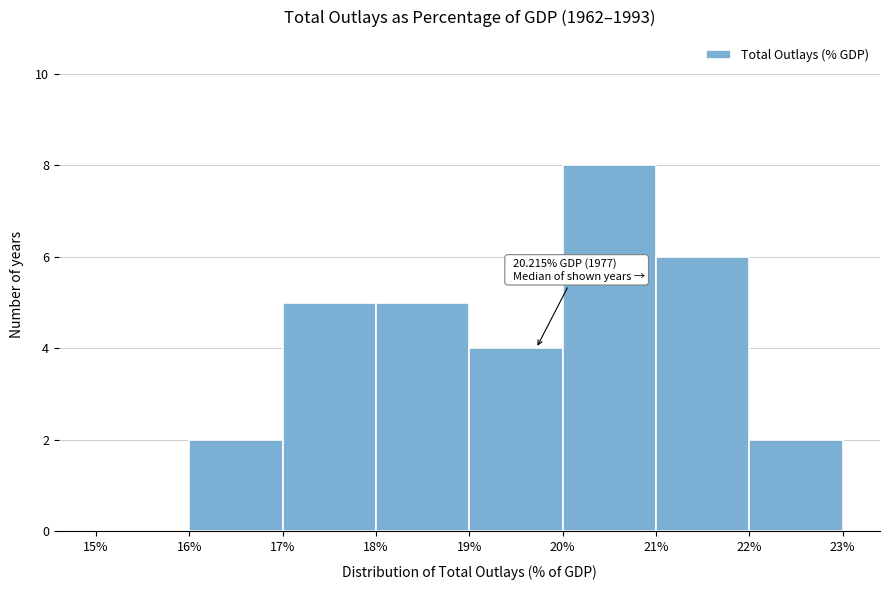

Reading right to left, list all the values displayed in this chart.

22%=2	21%=6	20%=8	19%=4	18%=5	17%=5	16%=2	15%=0